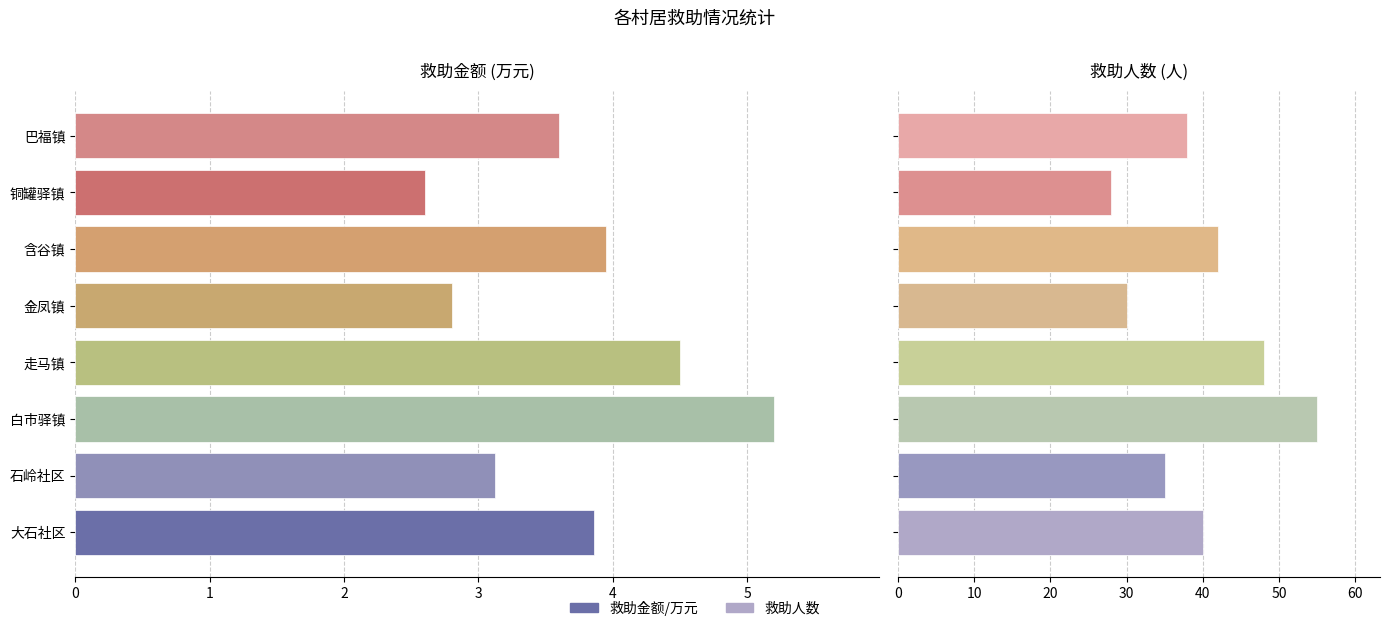

Rank the series by their average value, from lowest to highest.

救助金额/万元, 救助人数